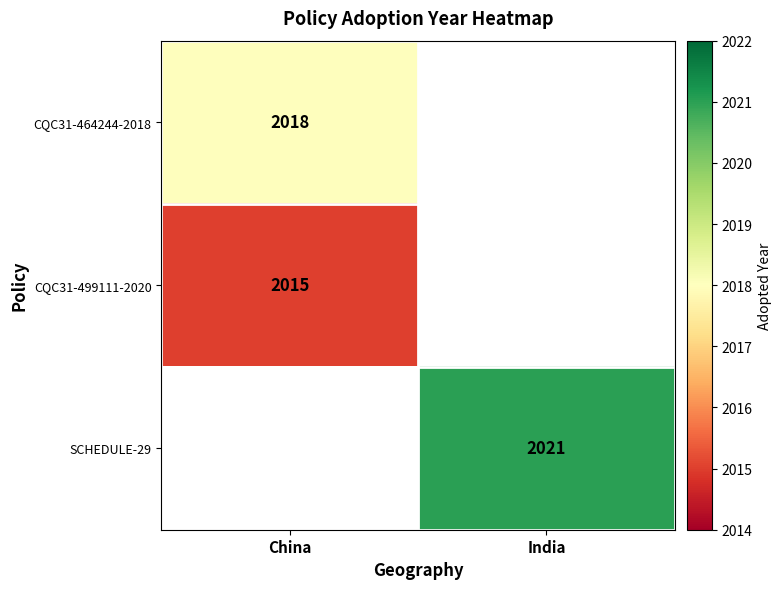

The value of CQC31-499111-2020 at China is 3507. True or false?

False